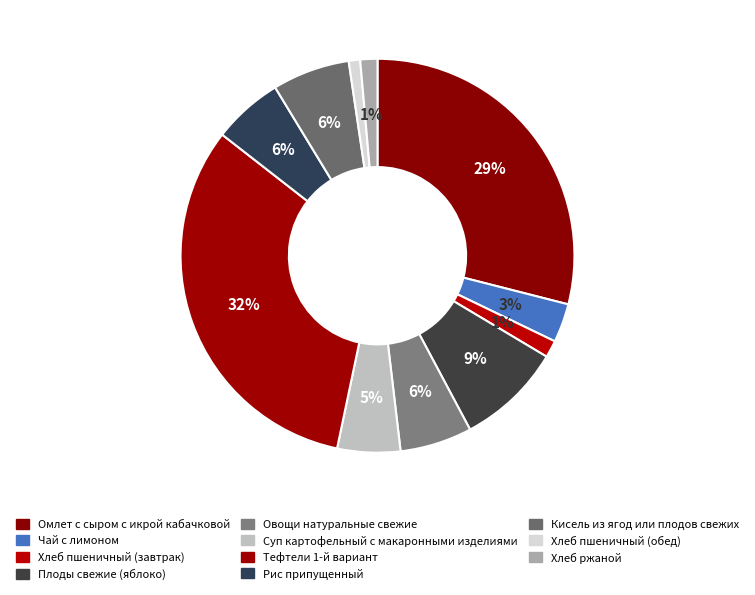

Combined, what portion of the pie is Овощи натуральные свежие and Хлеб ржаной?

7.3%